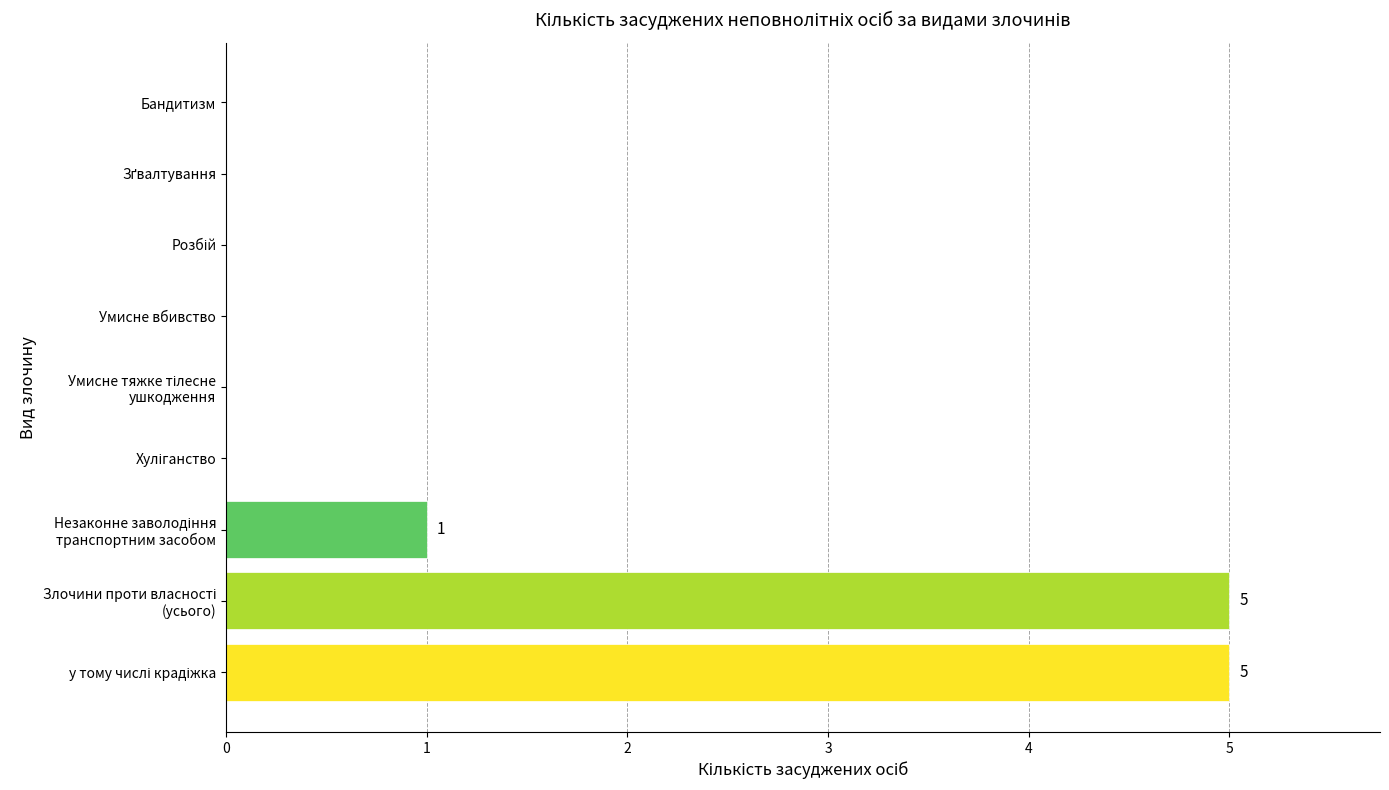

The chart shows a value of 0 at Бандитизм. True or false?

True